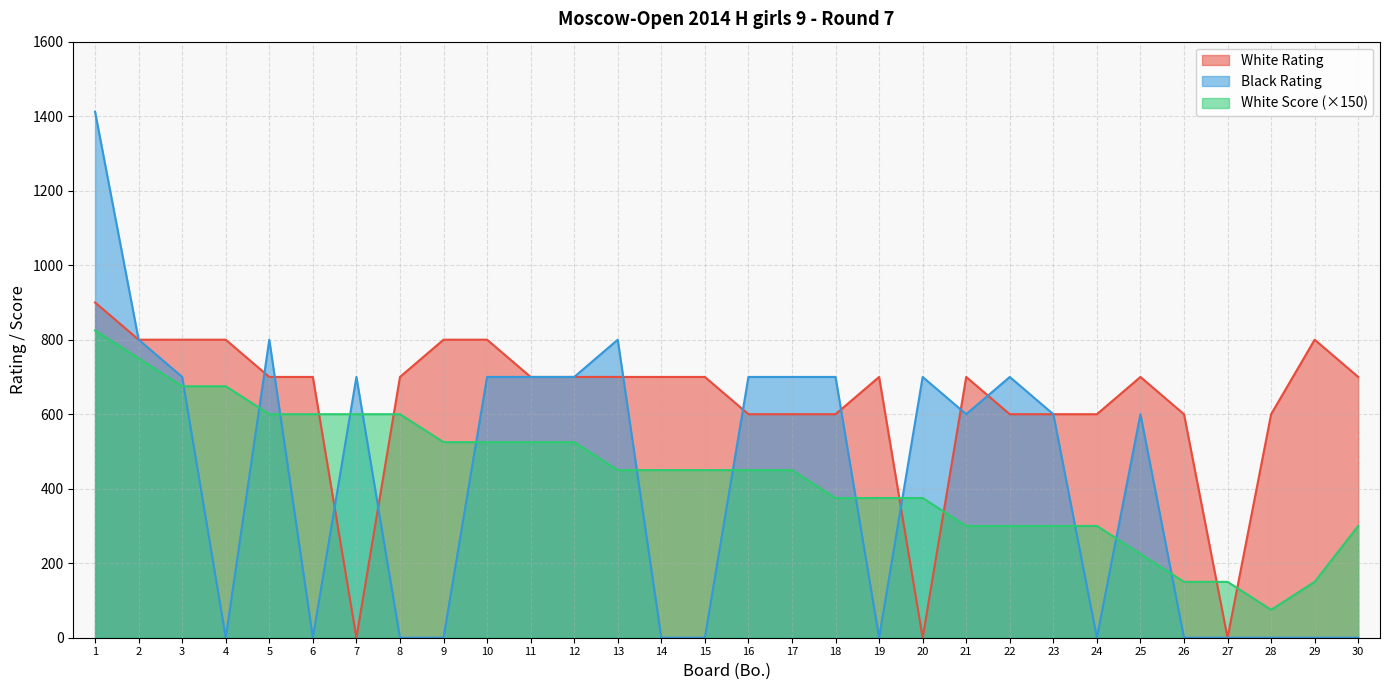

Reading right to left, extract all data points from this chart.

White Rating: 700	800	600	0	600	700	600	600	600	700	0	700	600	600	600	700	700	700	700	700	800	800	700	0	700	700	800	800	800	900
Black Rating: 0	0	0	0	0	600	0	600	700	600	700	0	700	700	700	0	0	800	700	700	700	0	0	700	0	800	0	700	800	1412
White Score: 300	150	75	150	150	225	300	300	300	300	375	375	375	450	450	450	450	450	525	525	525	525	600	600	600	600	675	675	750	825